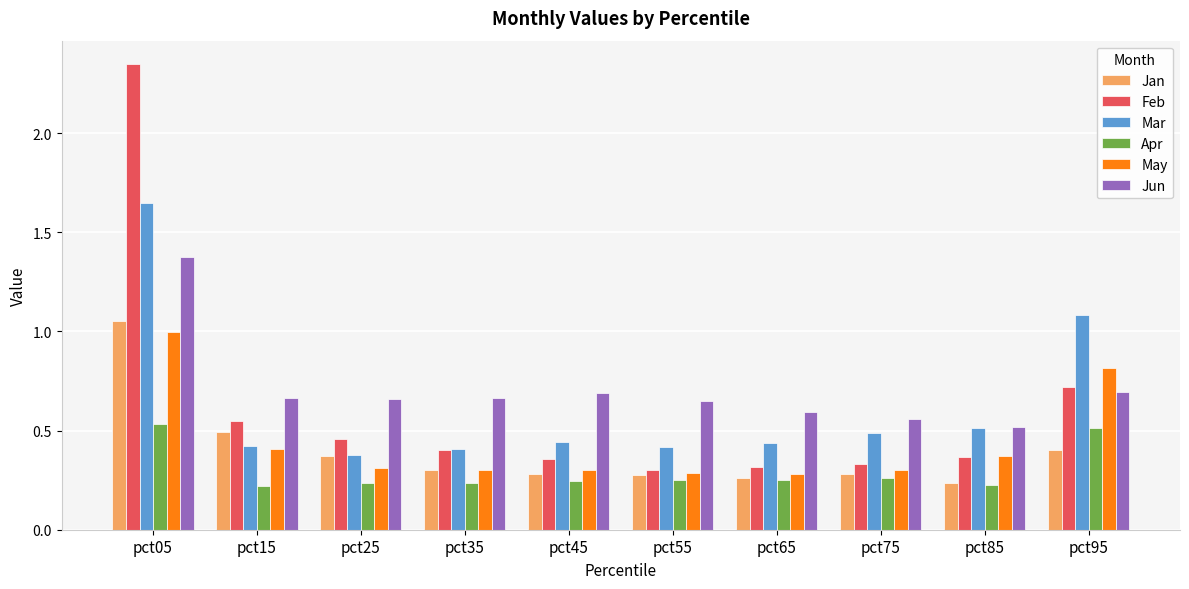

Where is Jan nearest to the value 0?

pct85